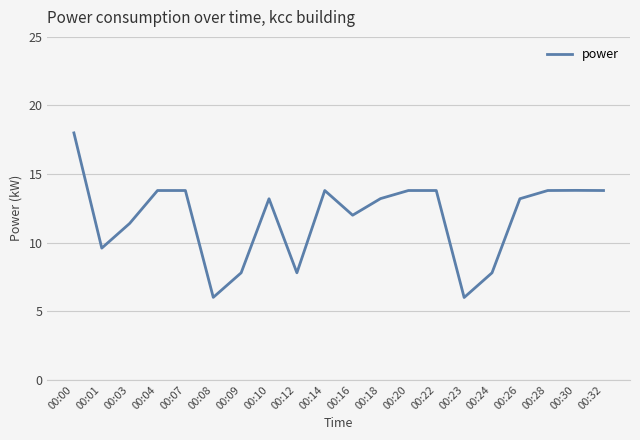

How many categories are shown in the chart?

20